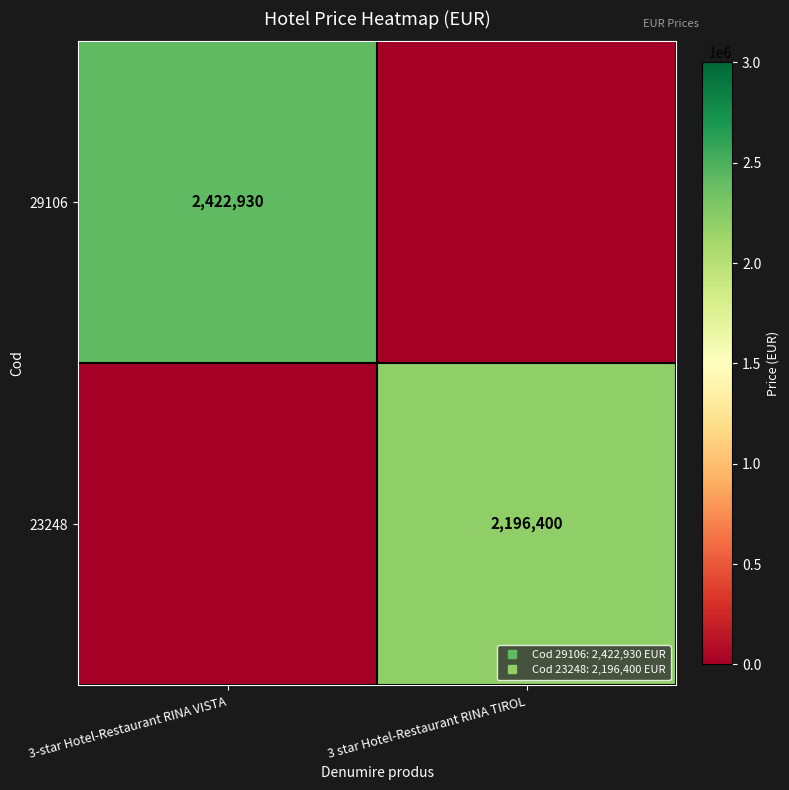

What is the difference between the maximum and minimum values in the 23248 series?

2196400